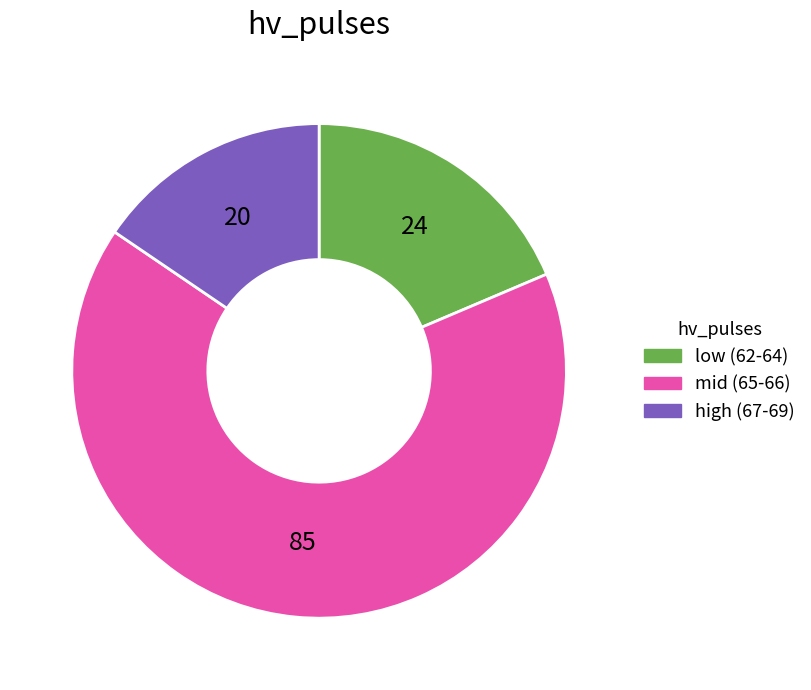

How many slices are in this pie chart?

3